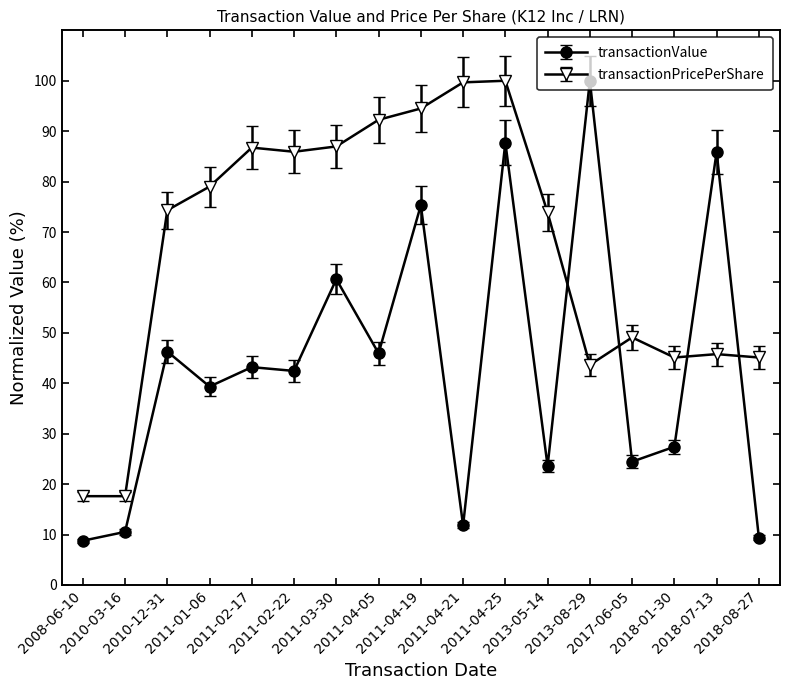

Is the value of transactionPricePerShare at 2010-03-16 greater than the value of transactionValue at 2011-02-17?

No